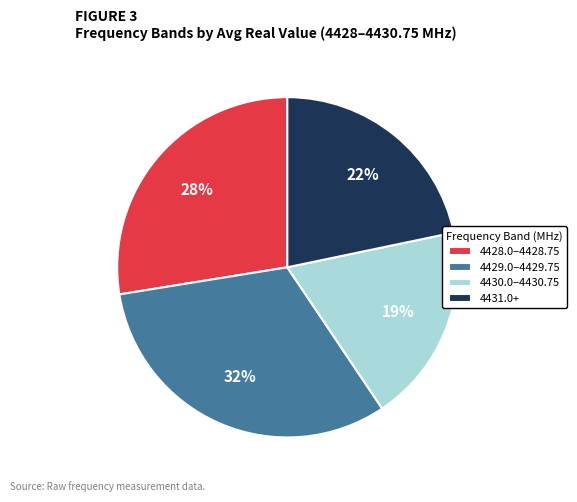

Is it true that 4428.0–4428.75 is 28% of the pie?

True